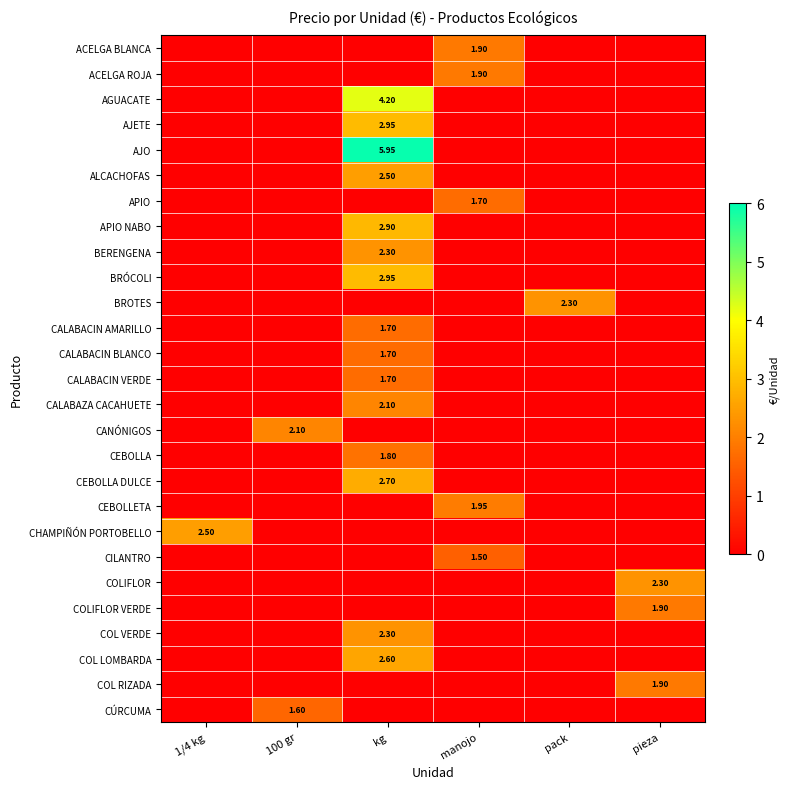

At how many categories does at least one series exceed 0?

6